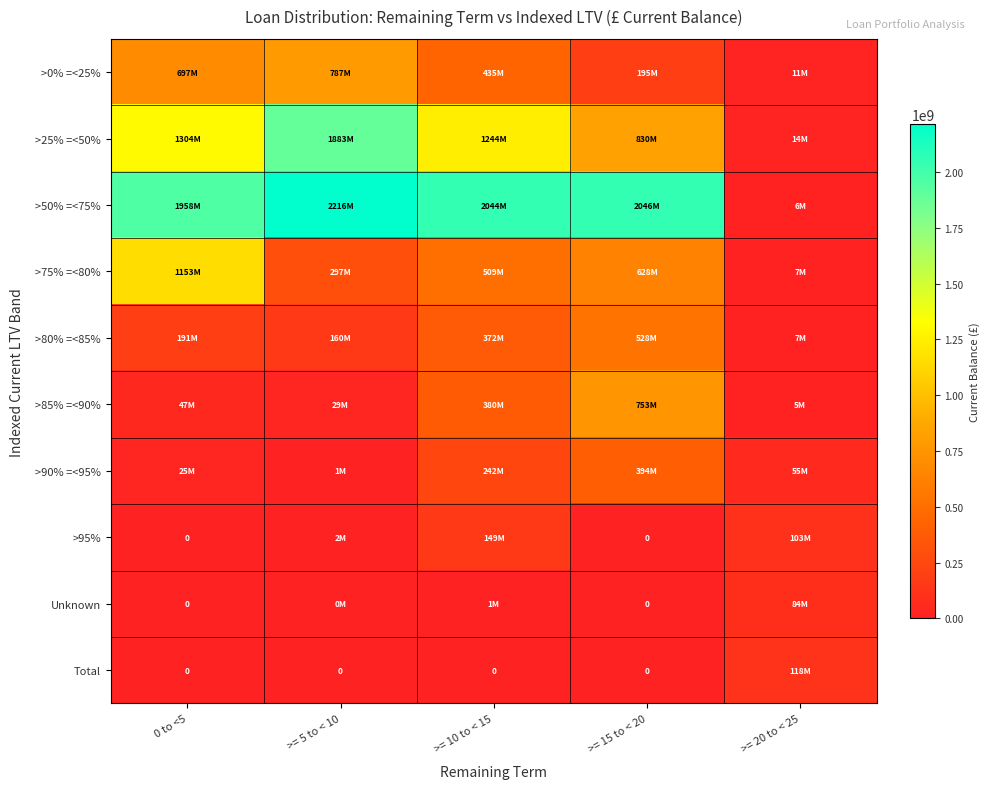

At which label is >75% =<80% closest to 579750680?

>= 15 to < 20